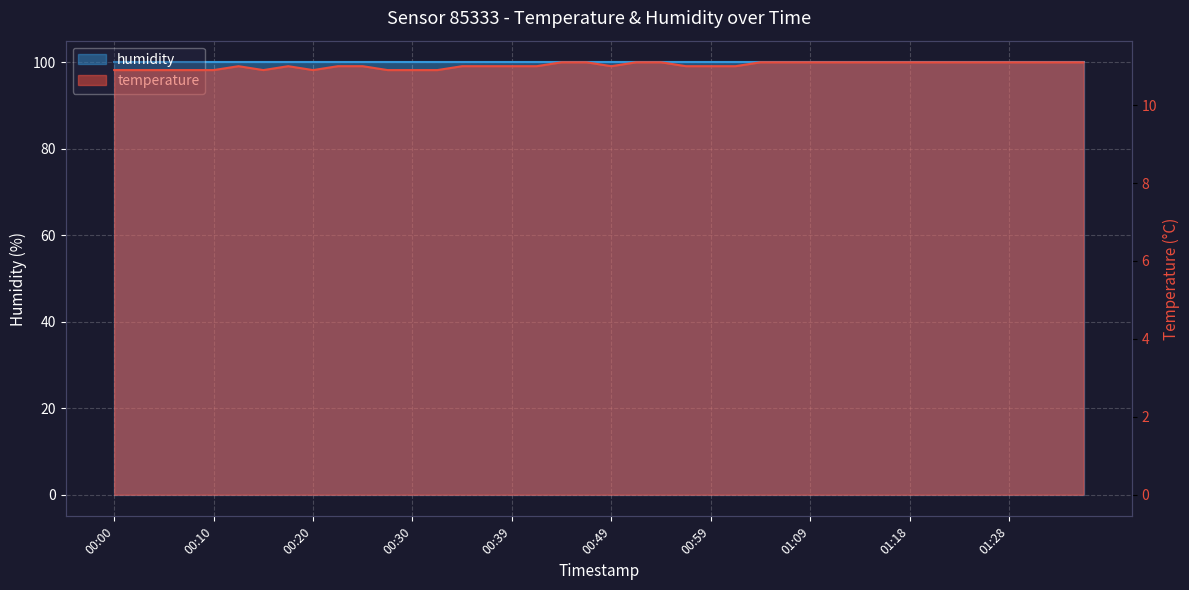

How many interior local peaks (higher than both neighbors) does the data have?

2